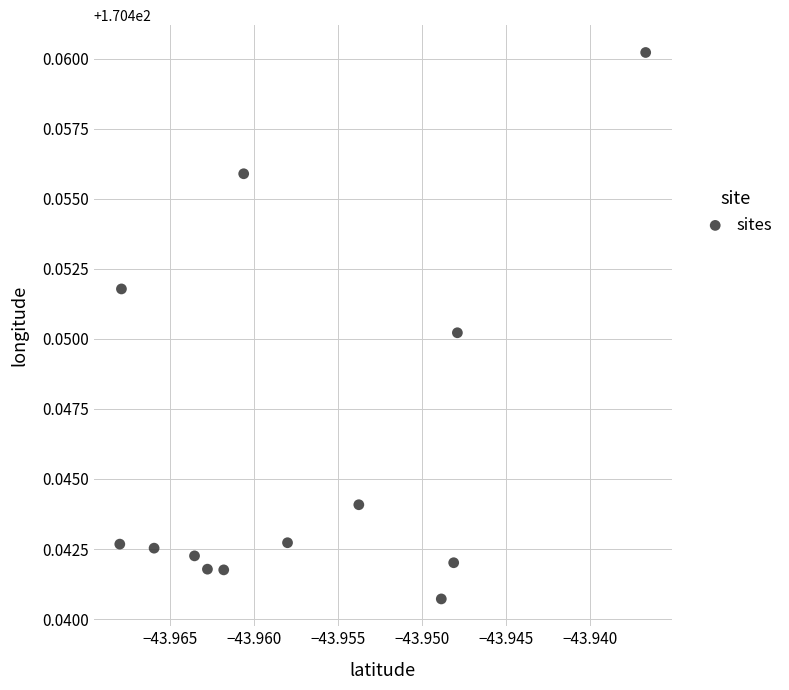

How many points are shown in the scatter plot?

13